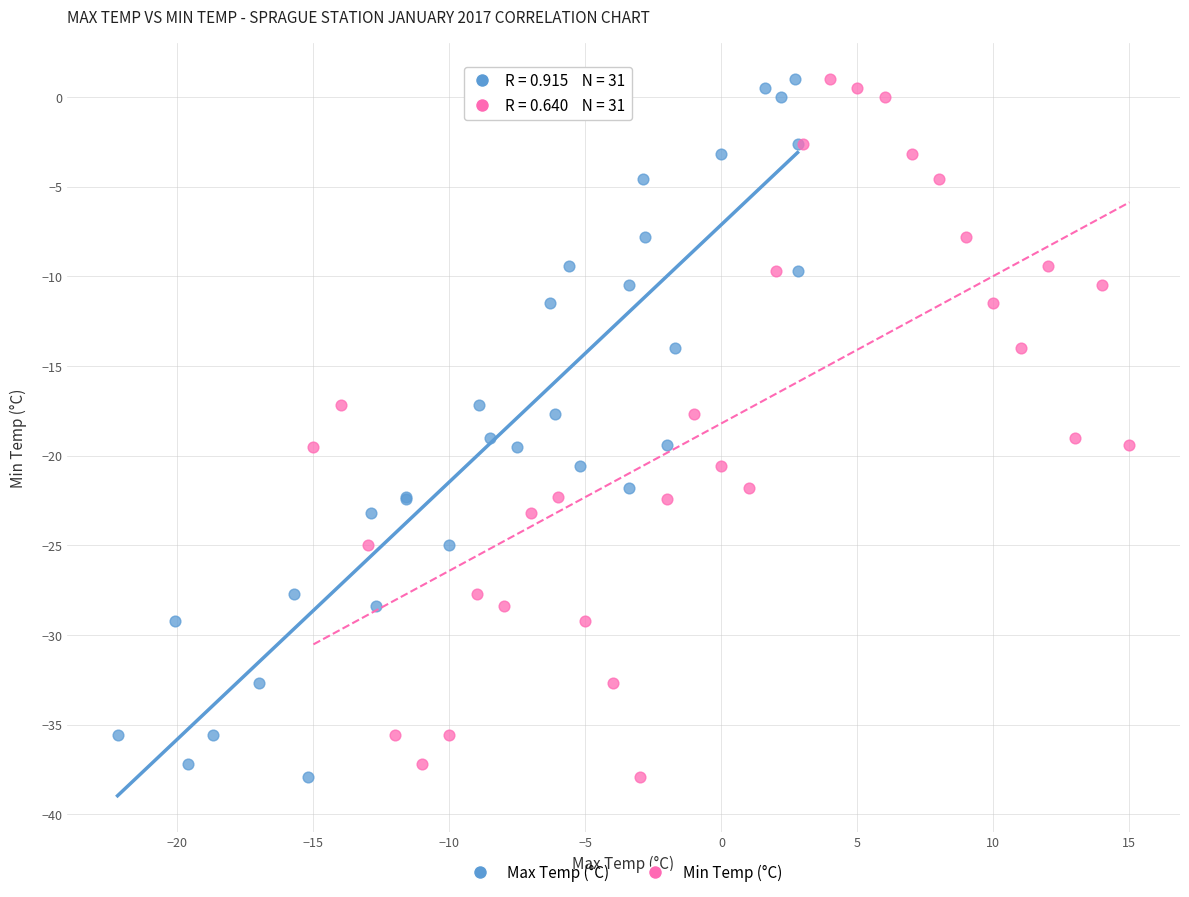

What are all the series names shown in the legend?

Max Temp (°C), Min Temp (°C)